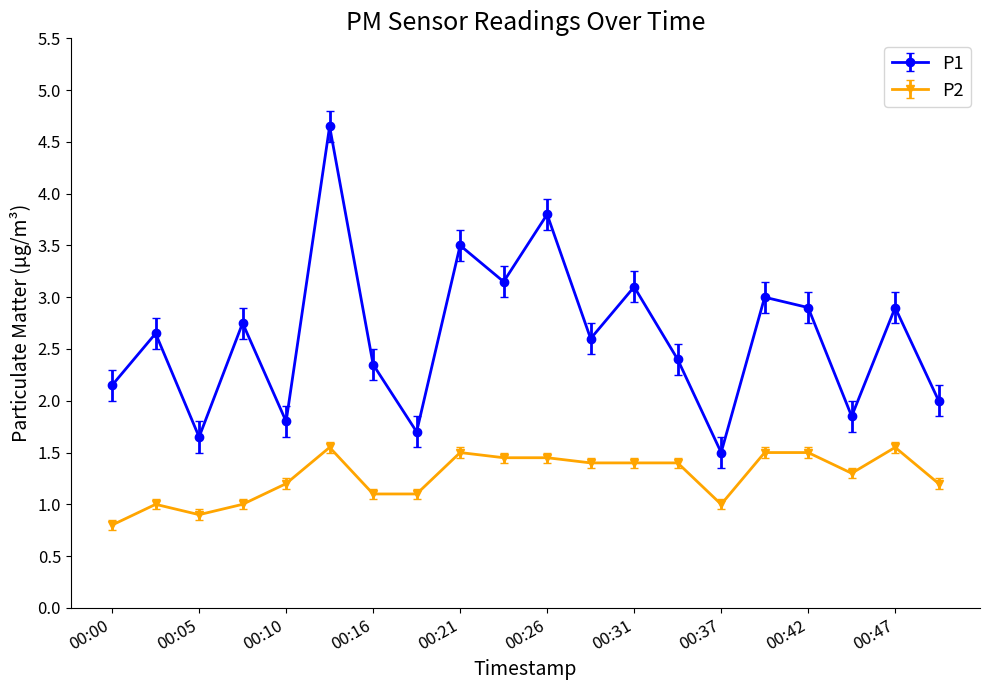

At how many categories does at least one series exceed 0?

20